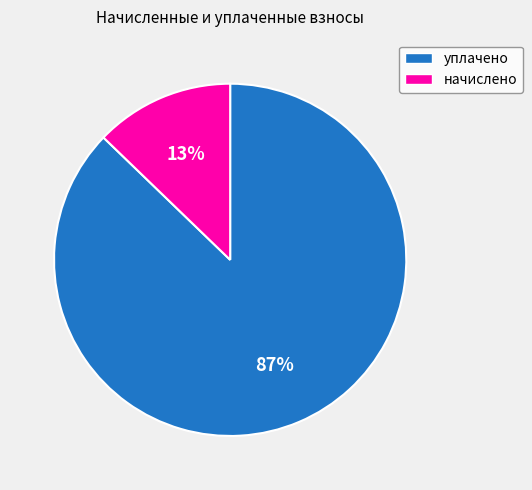

Between начислено and уплачено, which is larger?

уплачено